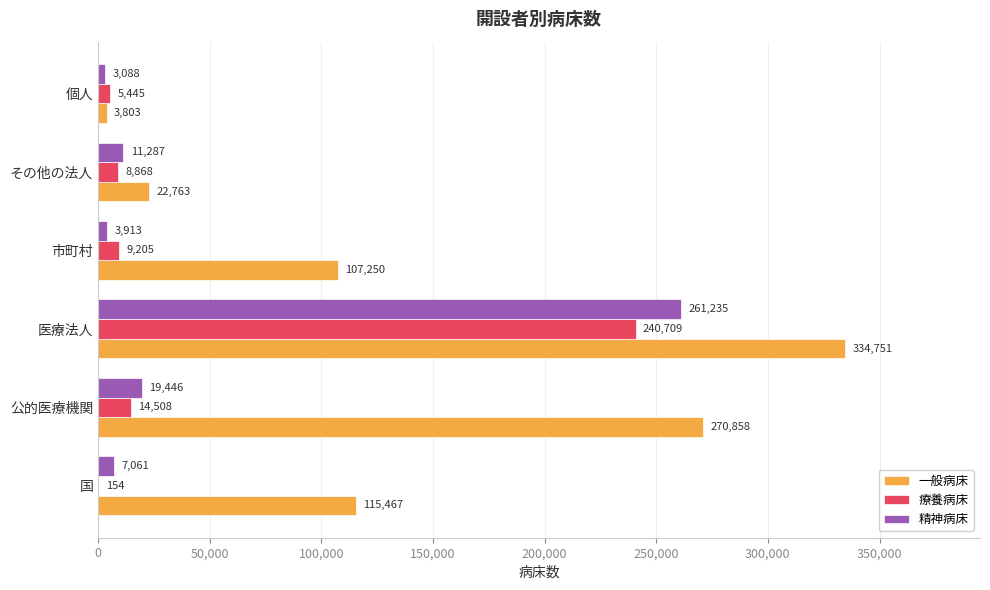

Is it true that 一般病床 equals 3803 at 個人?

True